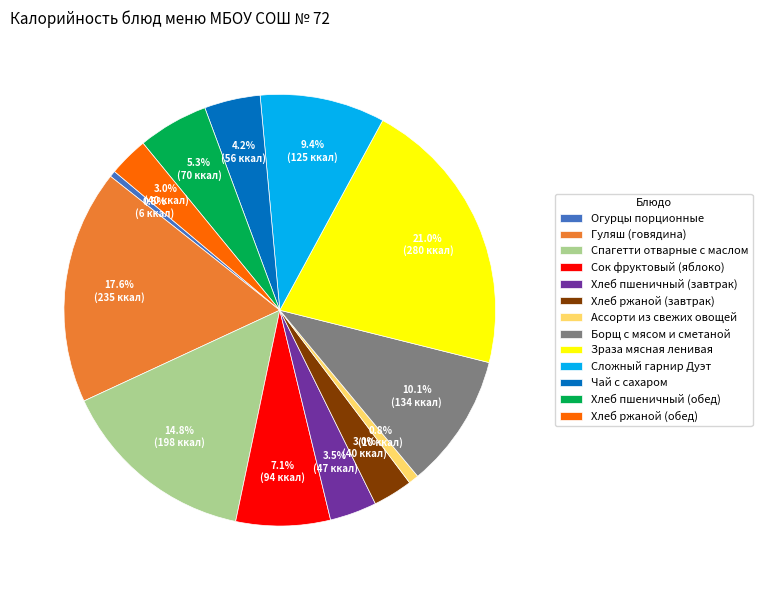

Which category has the biggest portion of the pie?

Зраза мясная ленивая